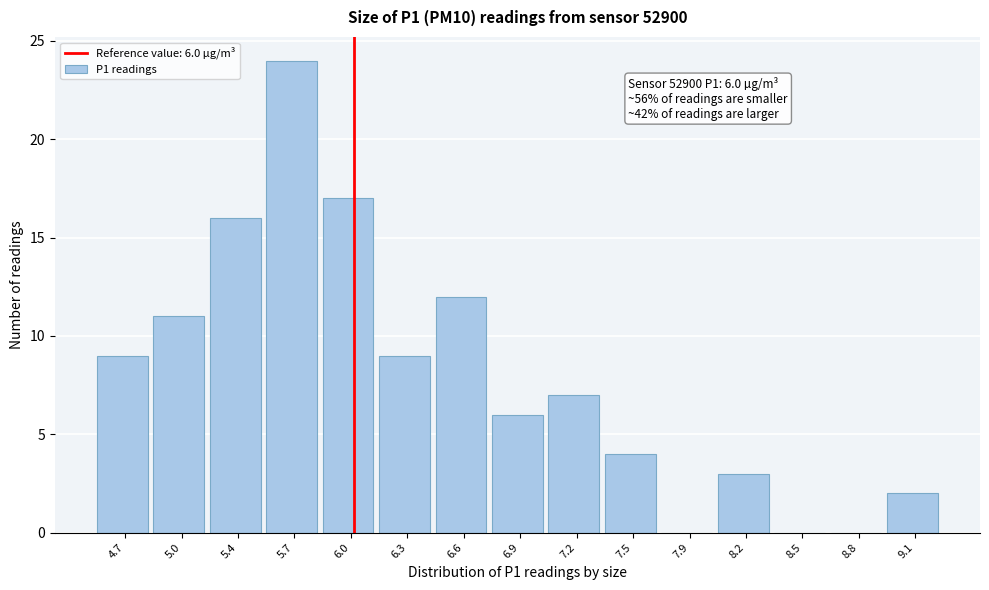

Over which range of the x-axis is the bar tallest?

5.50 to 5.80